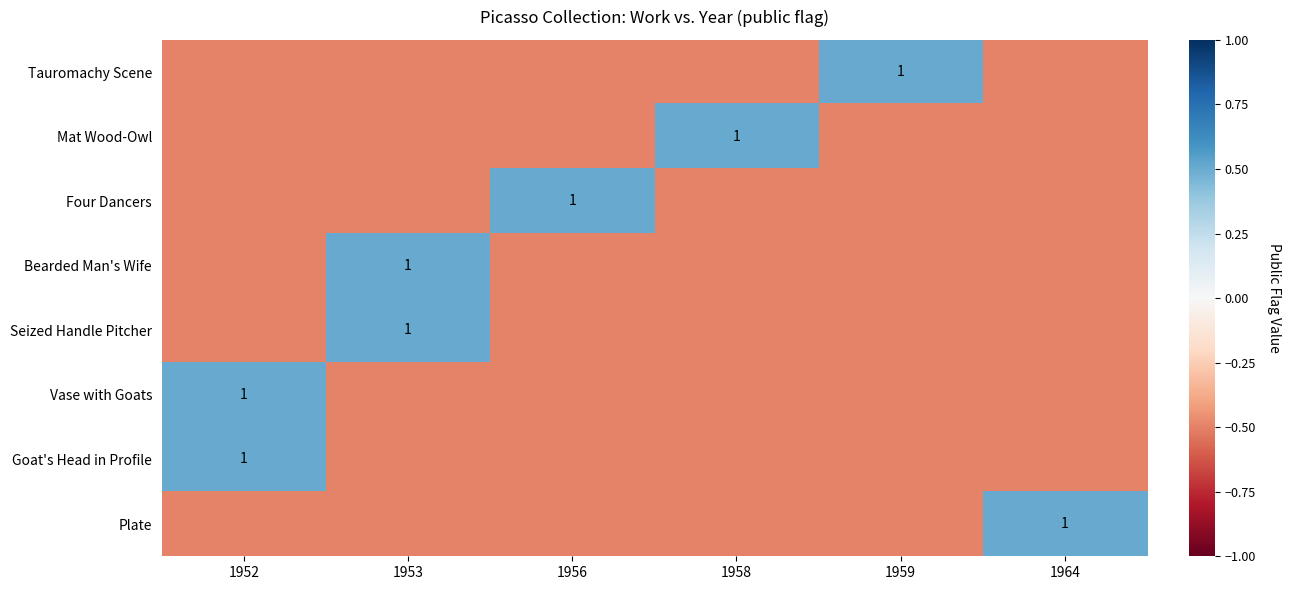

True or false: Four Dancers has a value of 1.0 at 1956.

True